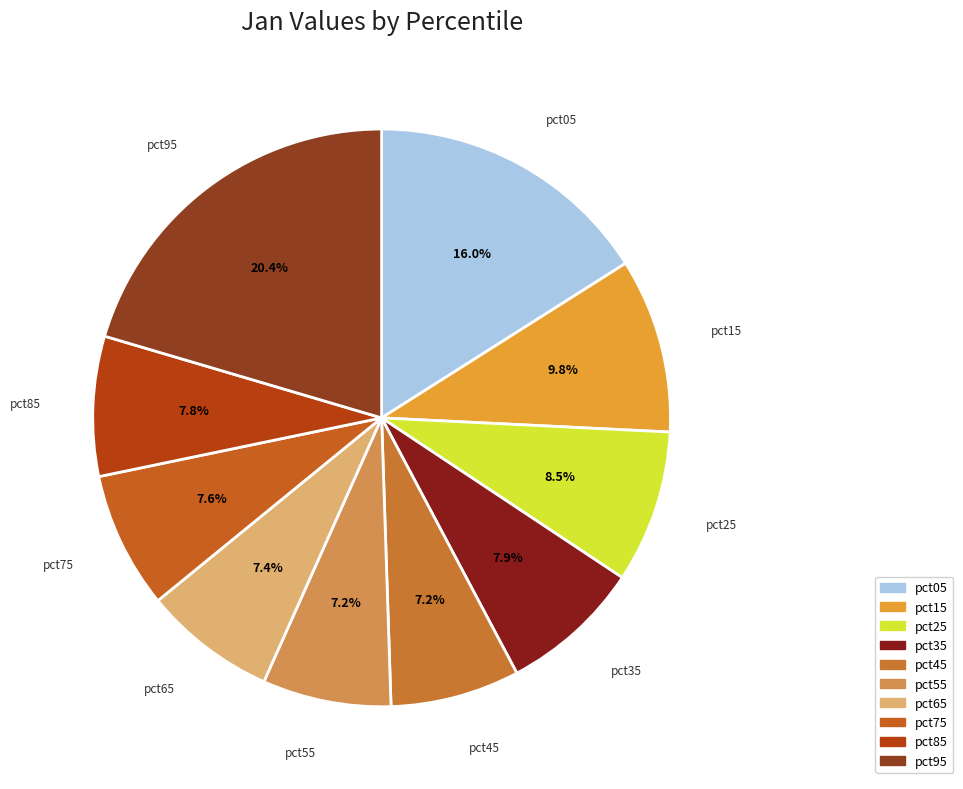

Is pct65 the majority of the pie?

No